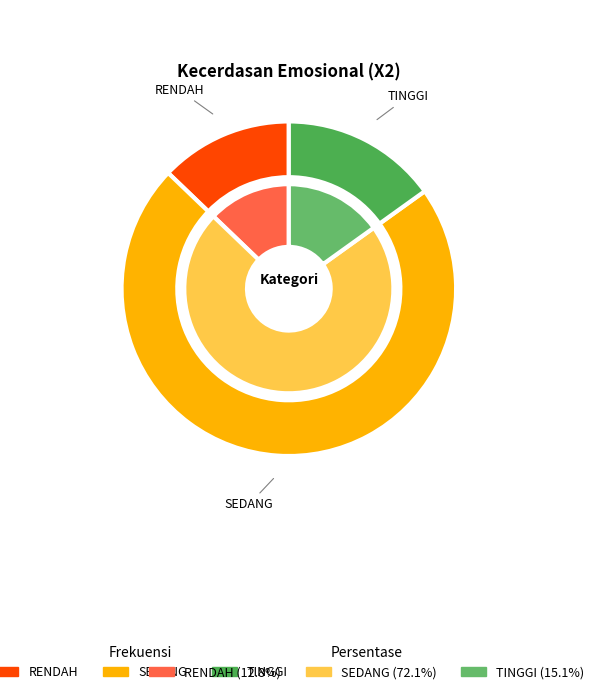

Does RENDAH account for over 50% of the chart?

No